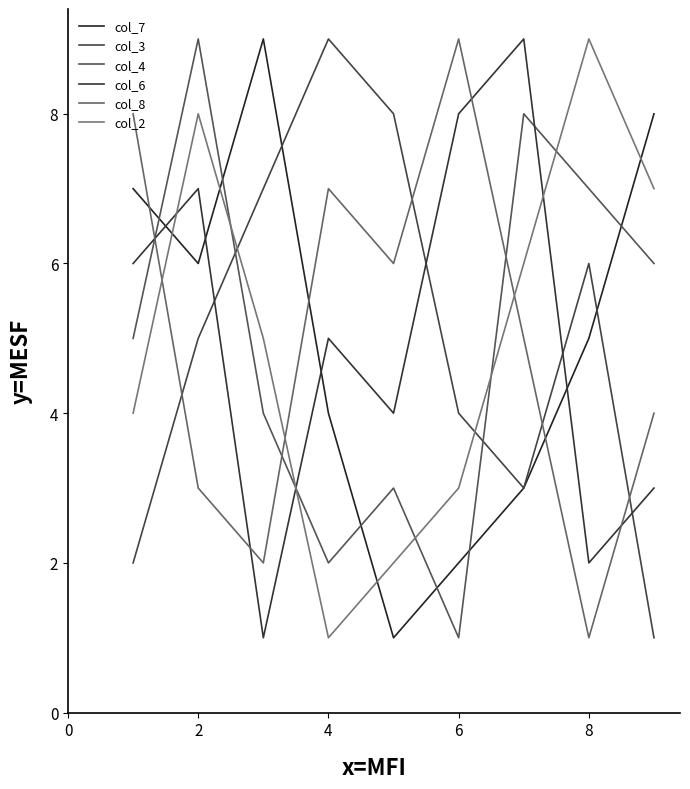

What is the minimum value shown in the chart?

1